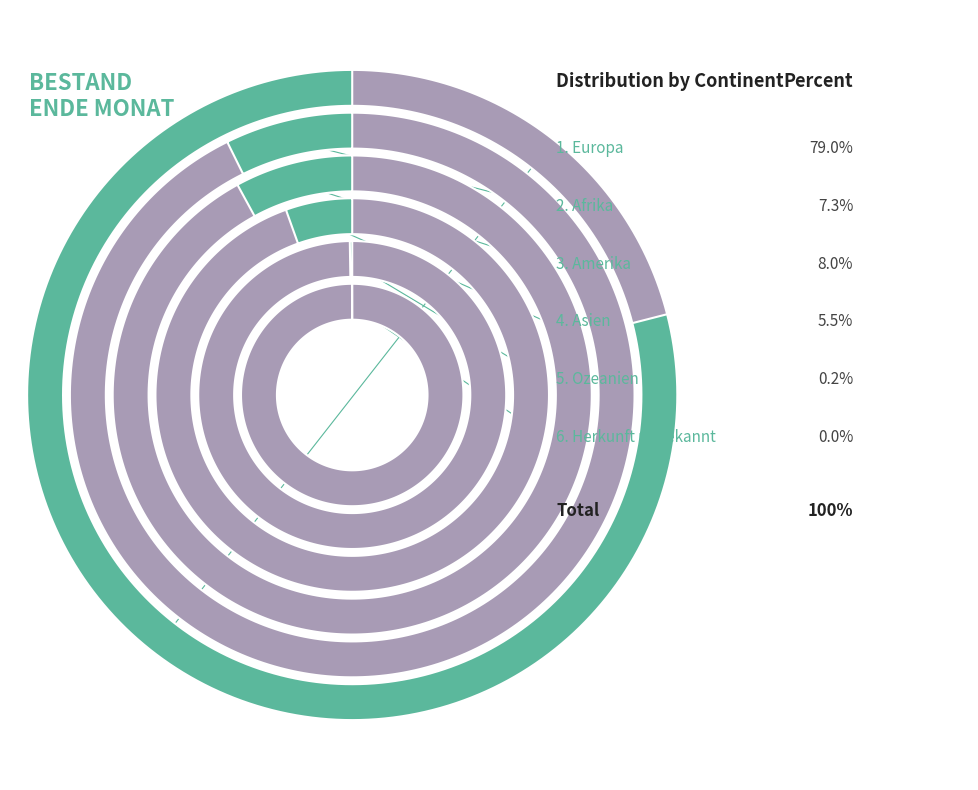

Count the number of slices in the pie.

6